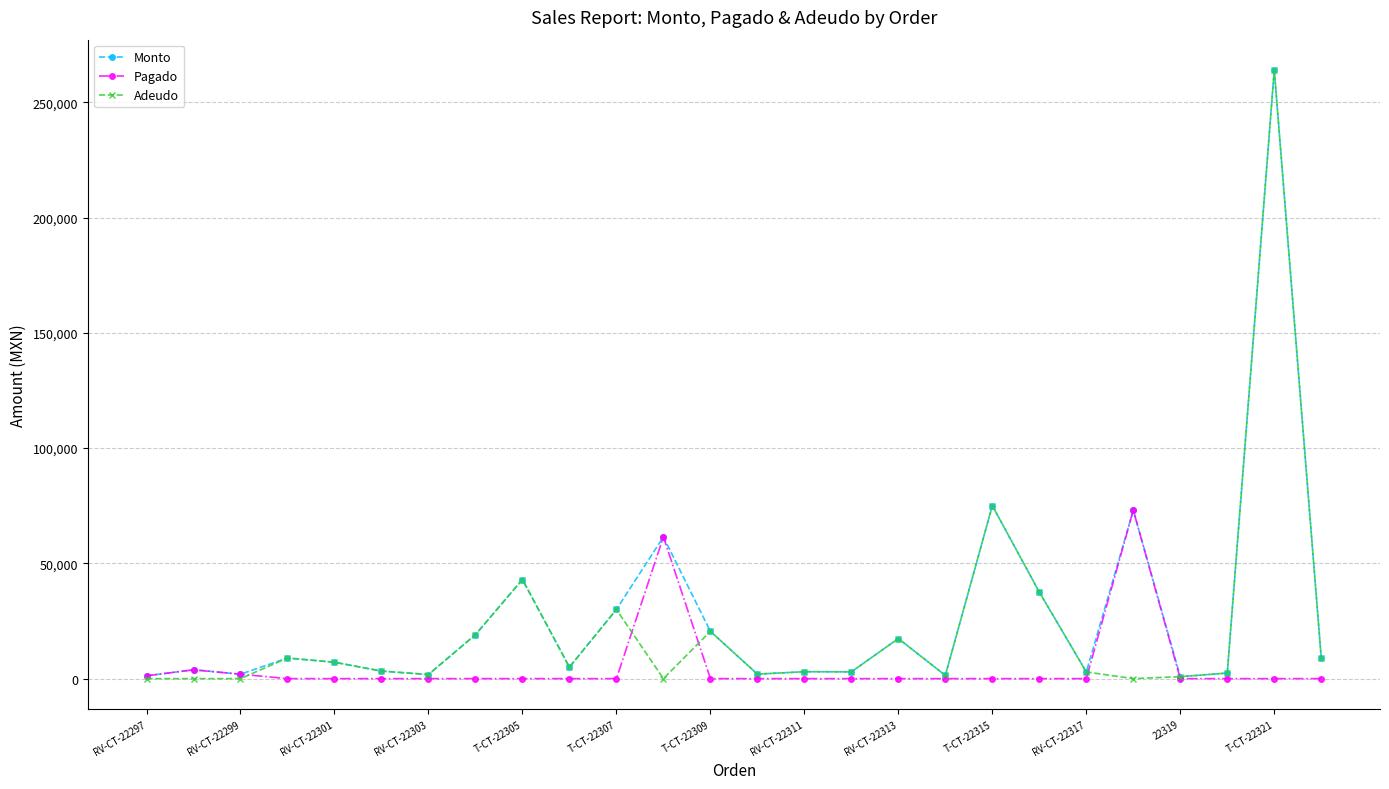

Which series has the largest range (max minus min)?

Adeudo